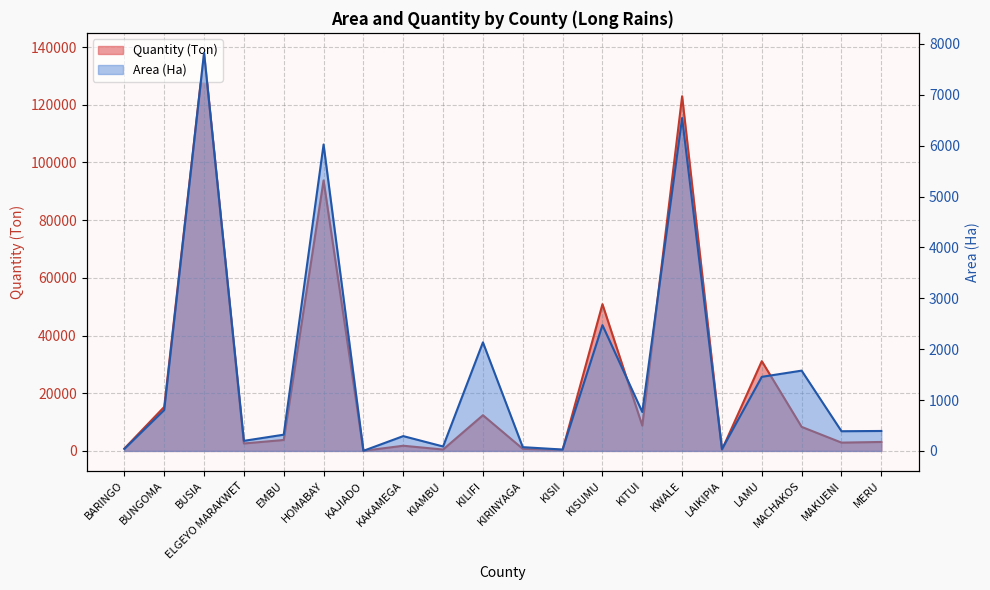

At which category is the sum across all series the highest?

BUSIA